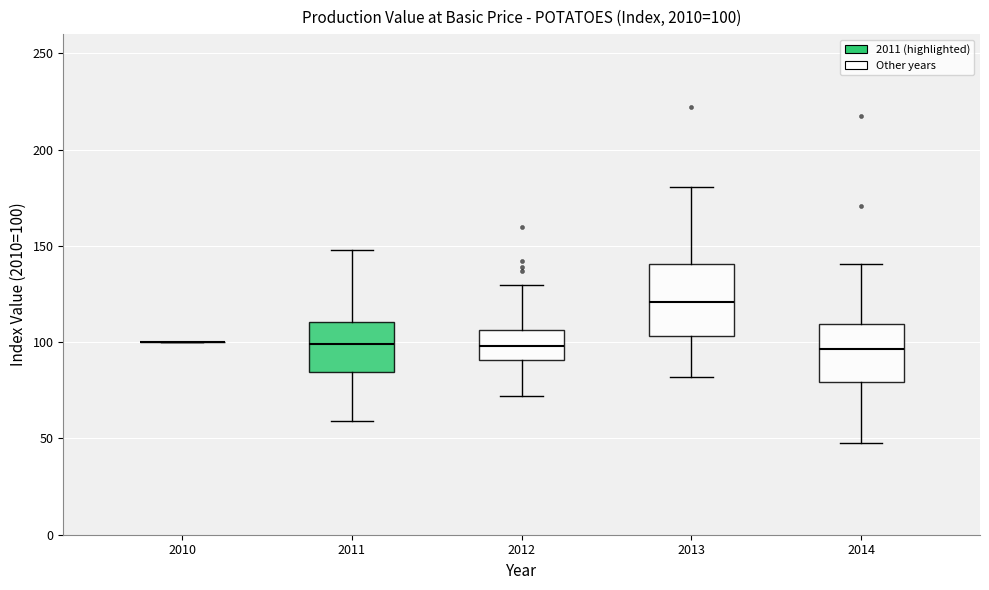

Which box is the tallest, from its lower edge to its upper edge?

2013